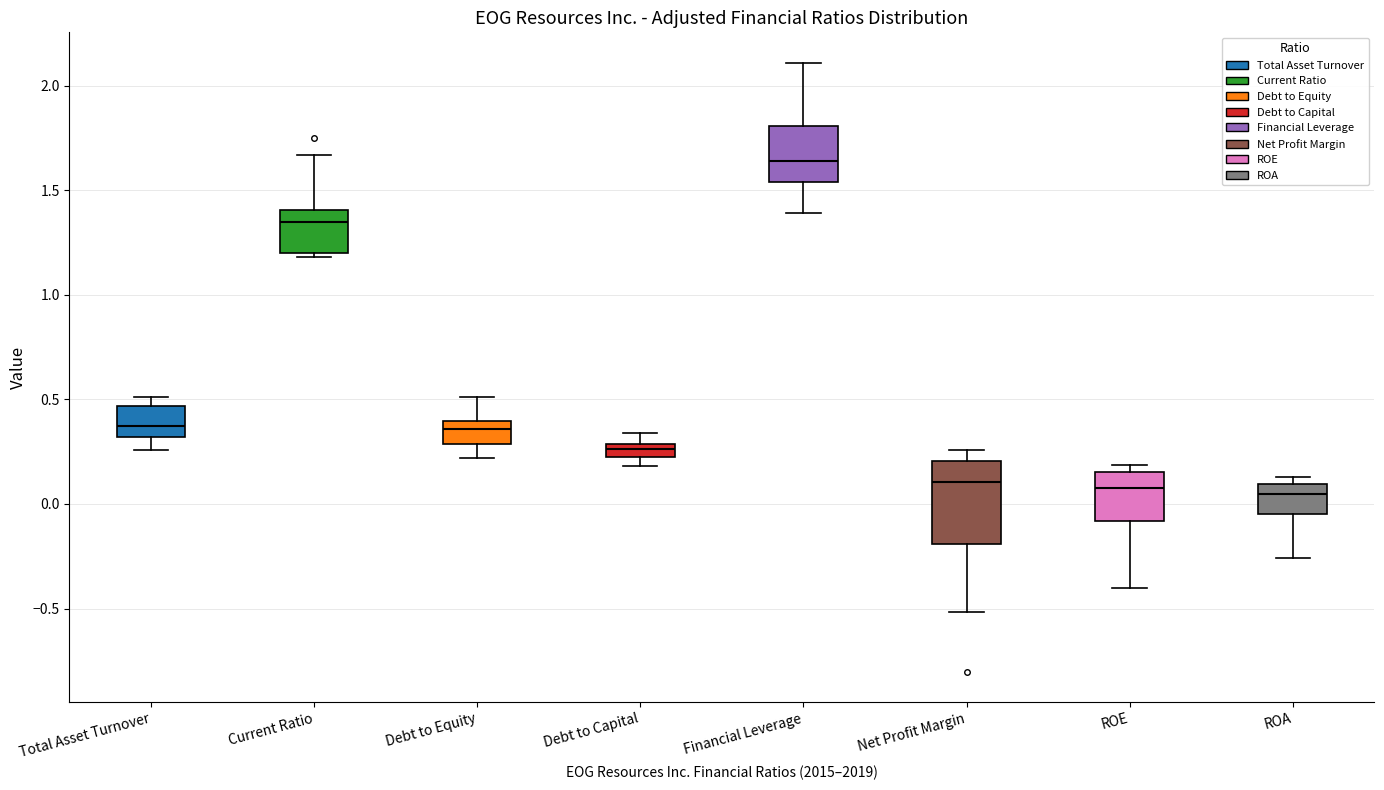

Which box's median line is the highest?

Financial Leverage